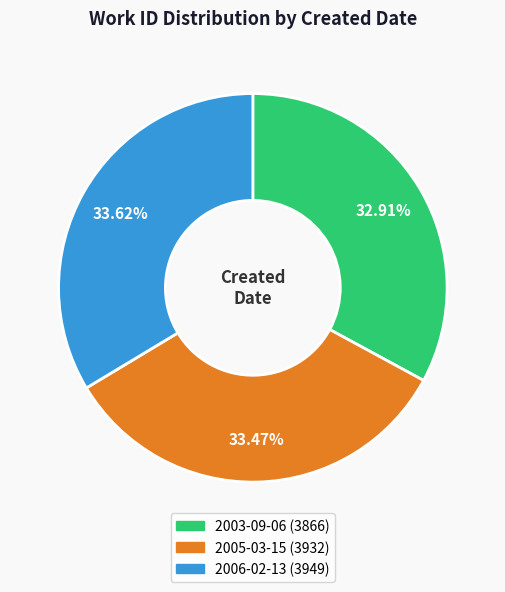

Does 2006-02-13 account for over 50% of the chart?

No